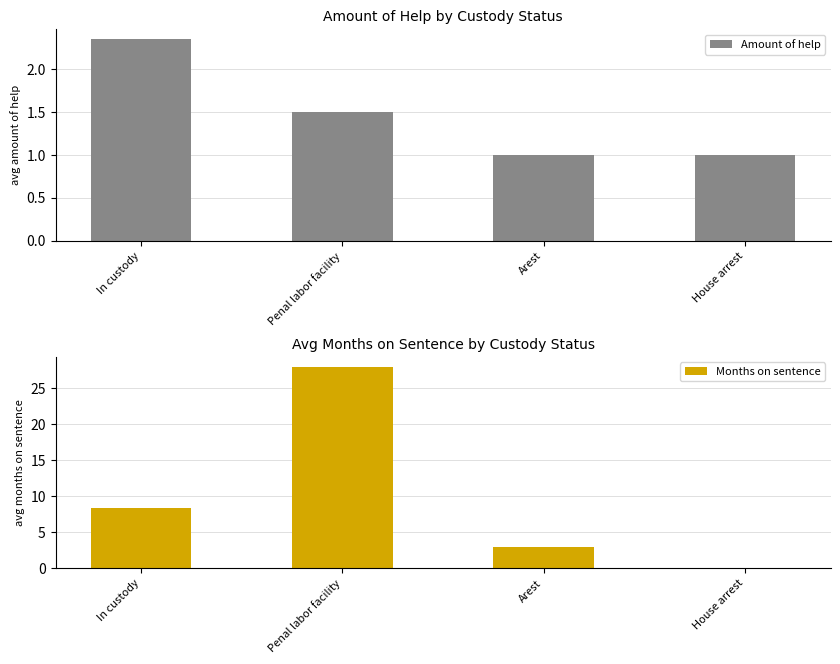

The value of Months on sentence at Arest is 4.6. True or false?

False